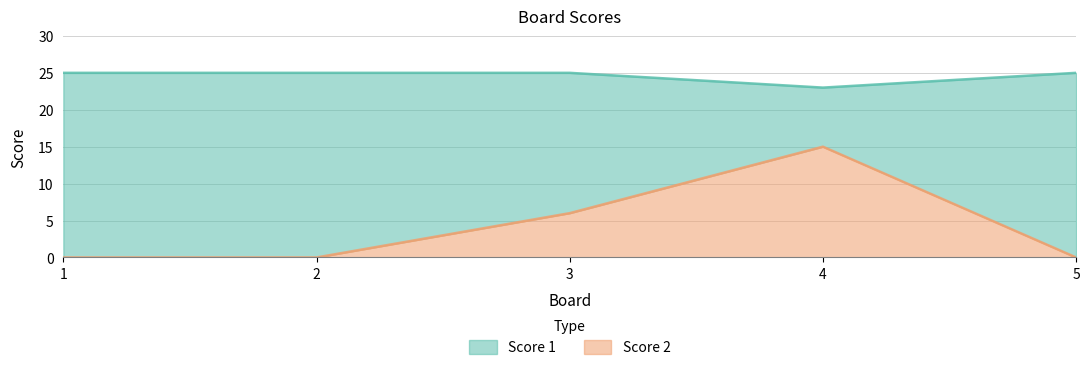

True or false: Score 2 and Score 1 intersect in this chart.

False